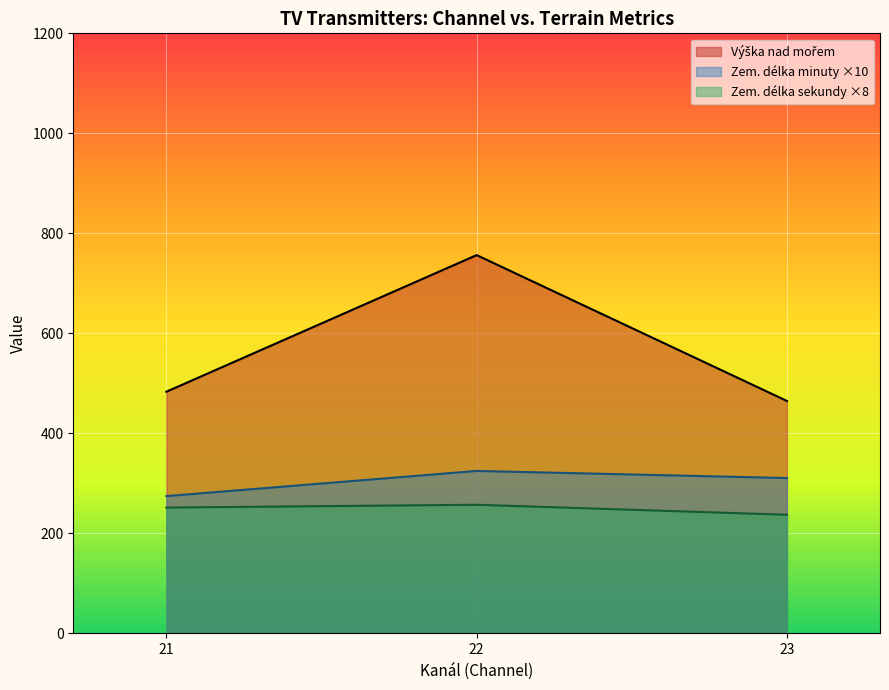

What is the maximum value for Zem. délka minuty ×10?

325.0